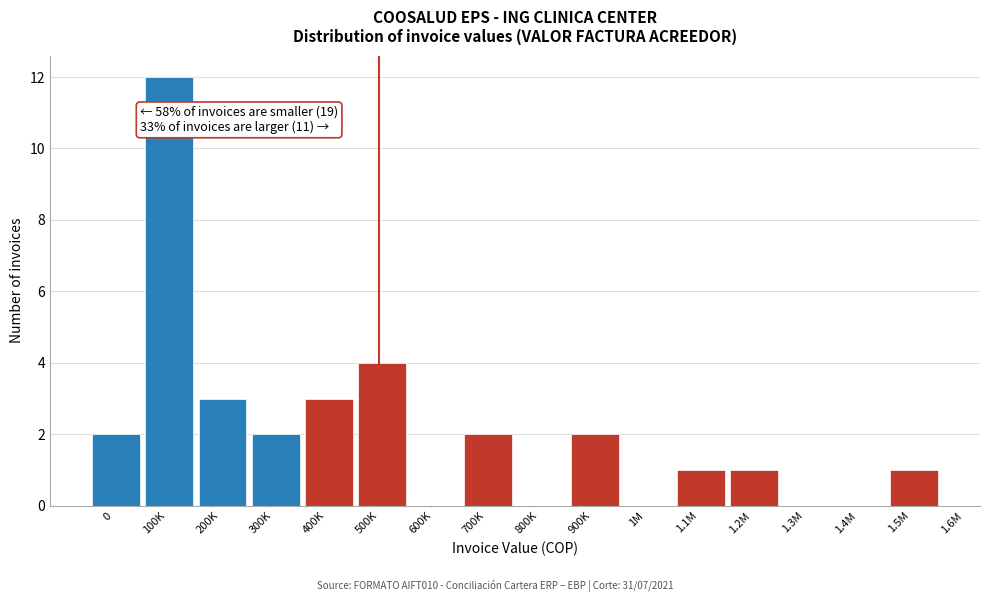

Reading left to right, what are all the values shown in this chart?

0=2	100K=12	200K=3	300K=2	400K=3	500K=4	600K=0	700K=2	800K=0	900K=2	1M=0	1.1M=1	1.2M=1	1.3M=0	1.4M=0	1.5M=1